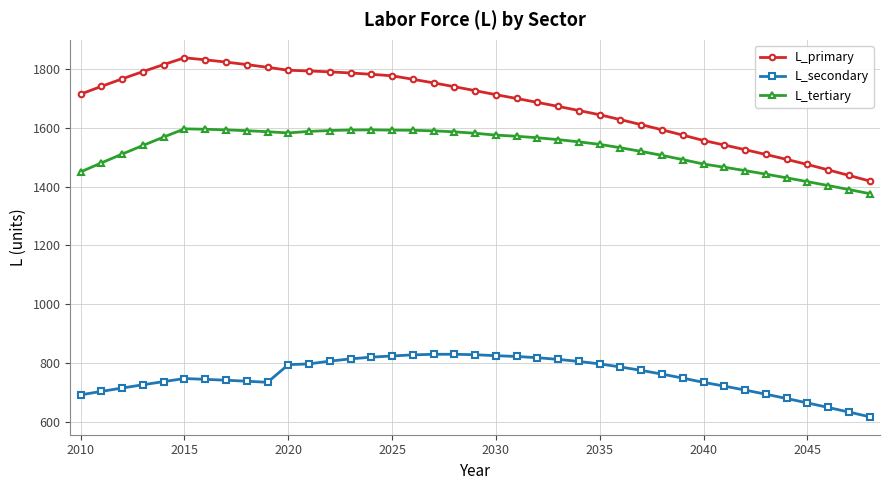

Which series has the largest total across all categories?

L_primary